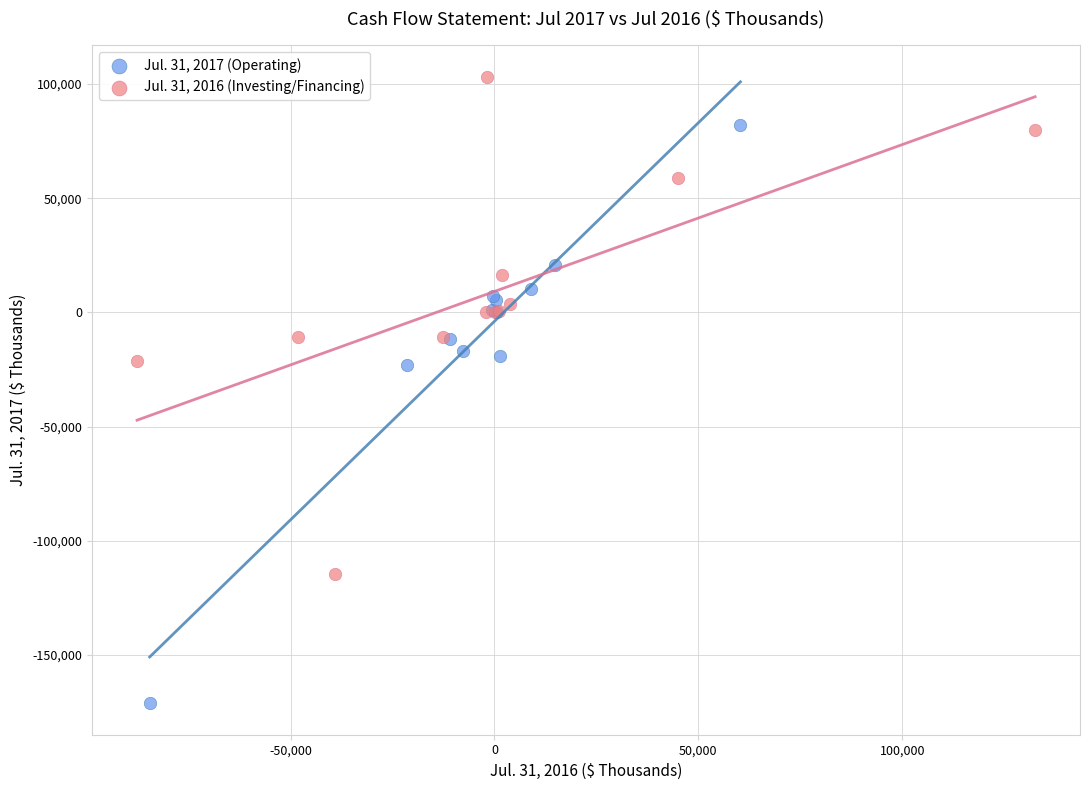

Which series has the largest Y range (max minus min)?

Jul. 31, 2017 (Operating)